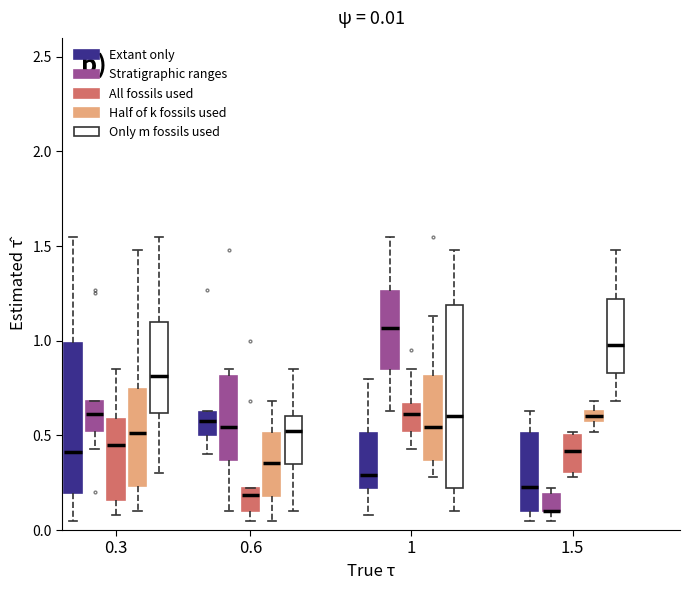

Which box is the tallest, from its lower edge to its upper edge?

1 (Only m fossils used)